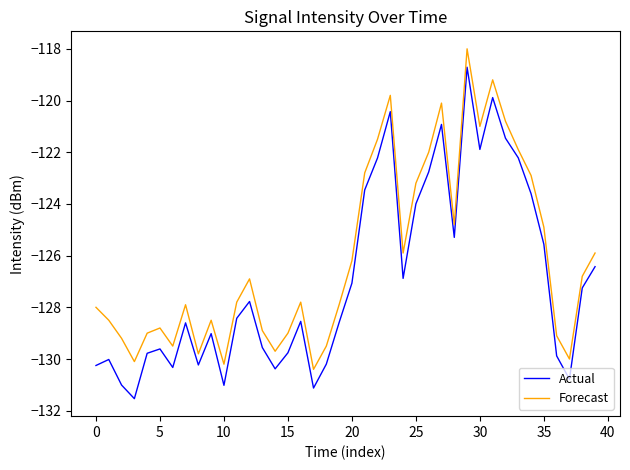

What are all the series names shown in the legend?

Actual, Forecast